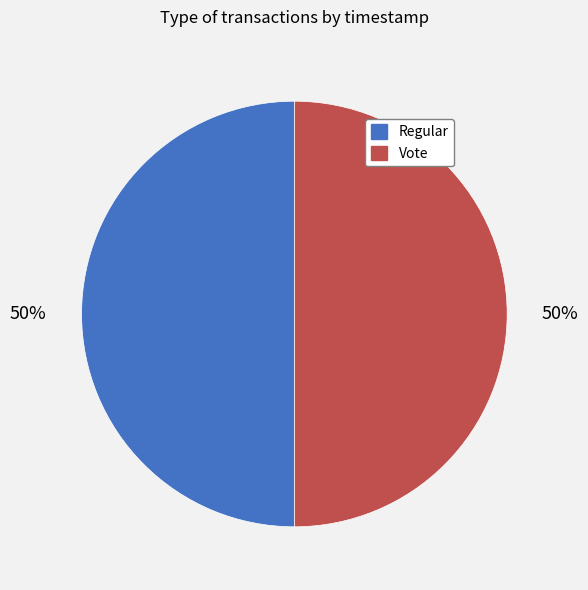

To the nearest percent, what is the combined percentage of Vote and Regular?

100%